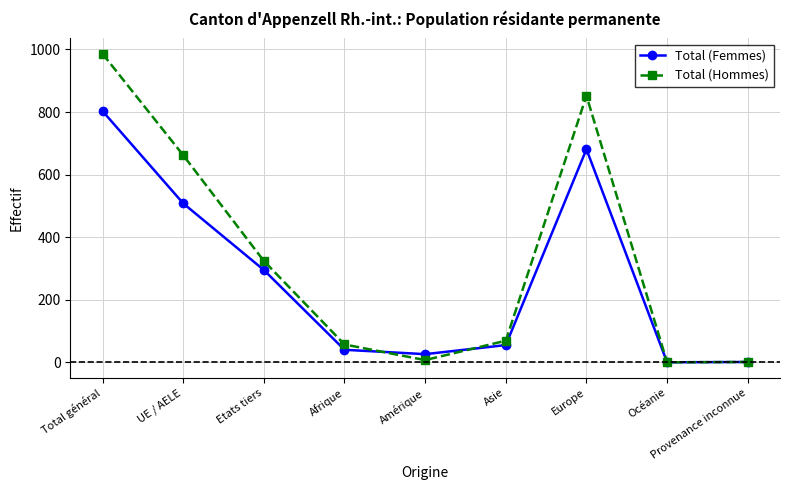

Rank the series by their average value, from lowest to highest.

Total (Femmes), Total (Hommes)